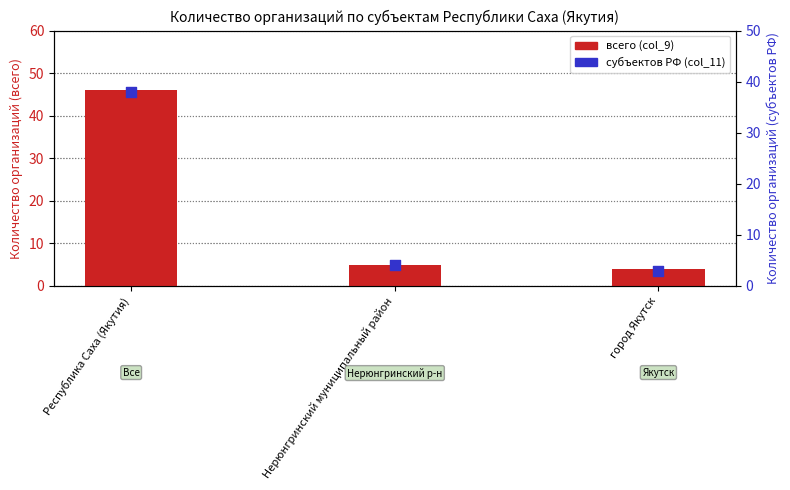

Which series has the widest spread of Y values?

всего (col_9)